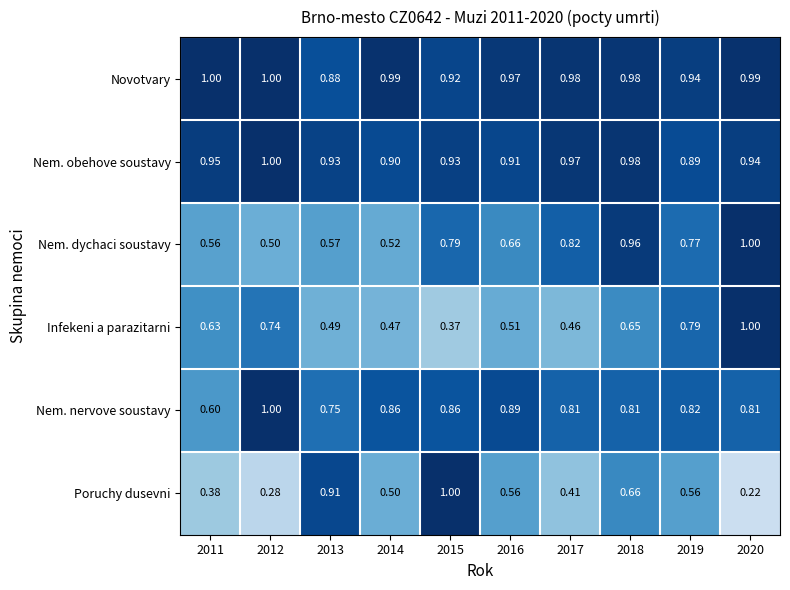

At 2015, list the series in order from largest to smallest.

Poruchy dusevni, Nem. obehove soustavy, Novotvary, Nem. nervove soustavy, Nem. dychaci soustavy, Infekeni a parazitarni